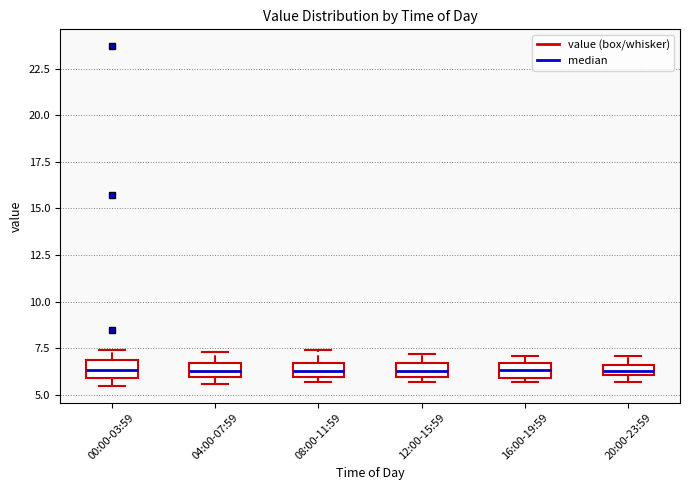

Where is the upper edge of the box for 04:00-07:59 on the y-axis? The values are not printed on the chart, so give them approximately, as read against the axis.

6.5